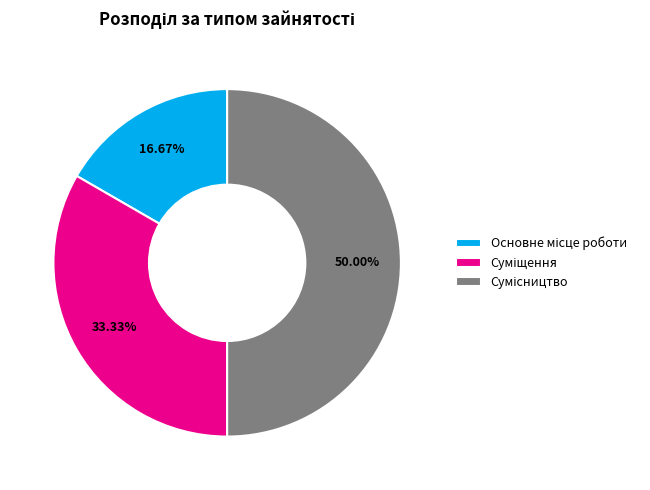

To the nearest percent, what is the average slice percentage?

33%